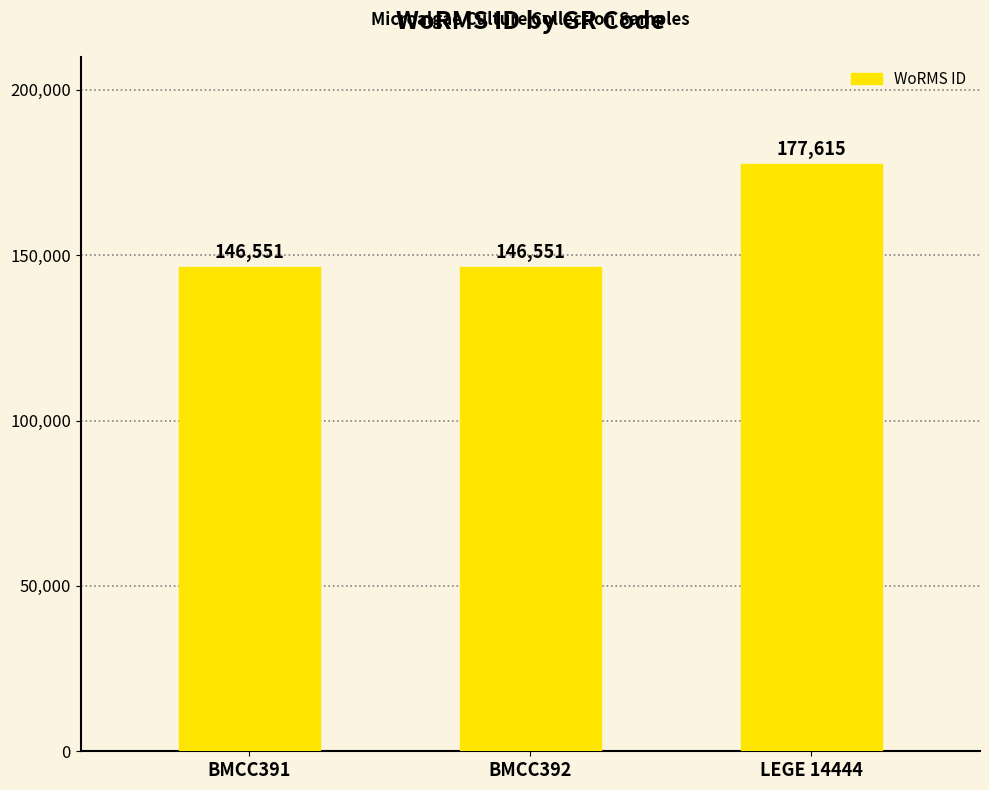

What is the value of the 2nd bar from the left?

146551